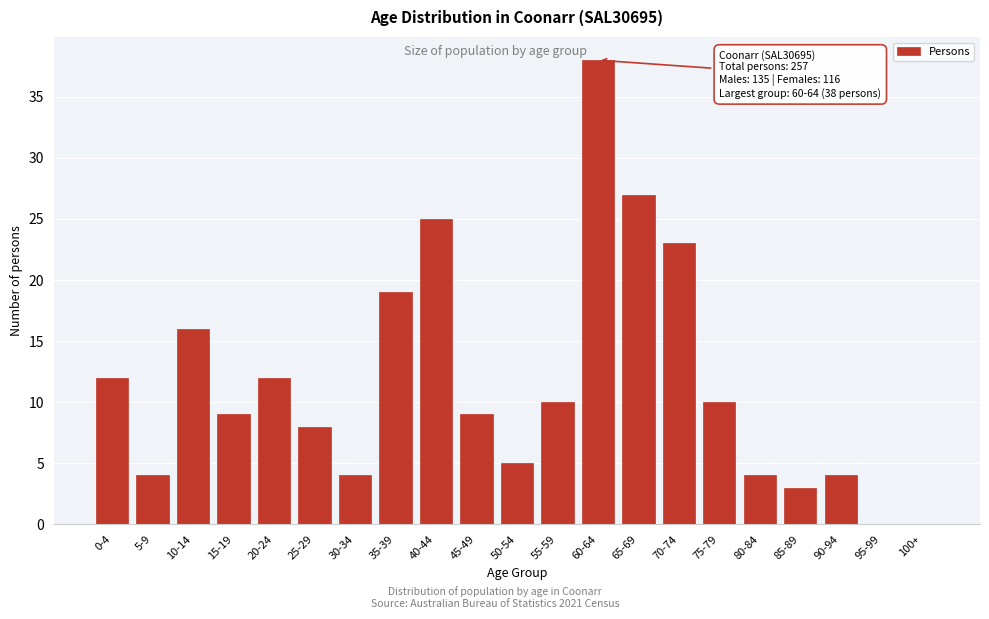

Reading left to right, list all the values displayed in this chart.

0-4=12	5-9=4	10-14=16	15-19=9	20-24=12	25-29=8	30-34=4	35-39=19	40-44=25	45-49=9	50-54=5	55-59=10	60-64=38	65-69=27	70-74=23	75-79=10	80-84=4	85-89=3	90-94=4	95-99=0	100+=0